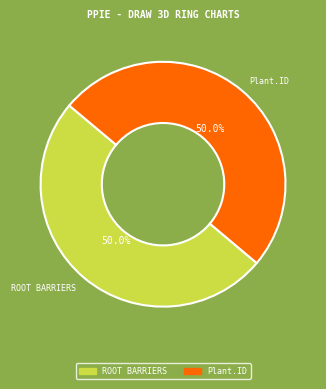

How much of the chart is everything except Plant.ID?

50.0%